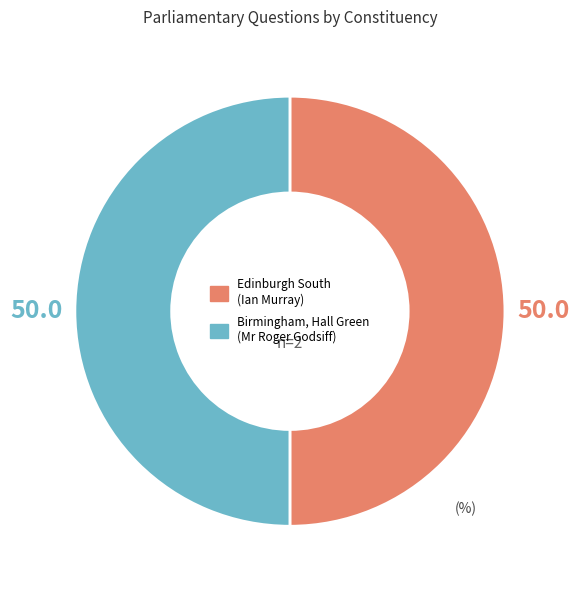

The Edinburgh South (Ian Murray) slice represents 62% of the pie. True or false?

False